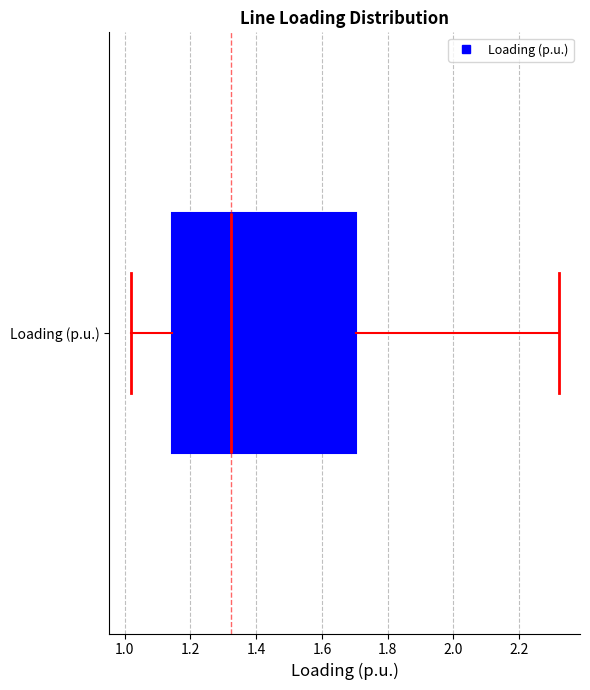

Transcribe this box plot: give where the median line is, the range the box spans, and where the two whiskers end, as read against the x-axis. The values are not printed on the chart, so give them approximately, as read against the axis.

median 1.32, box 1.14 to 1.70, whiskers 1.02 to 2.32